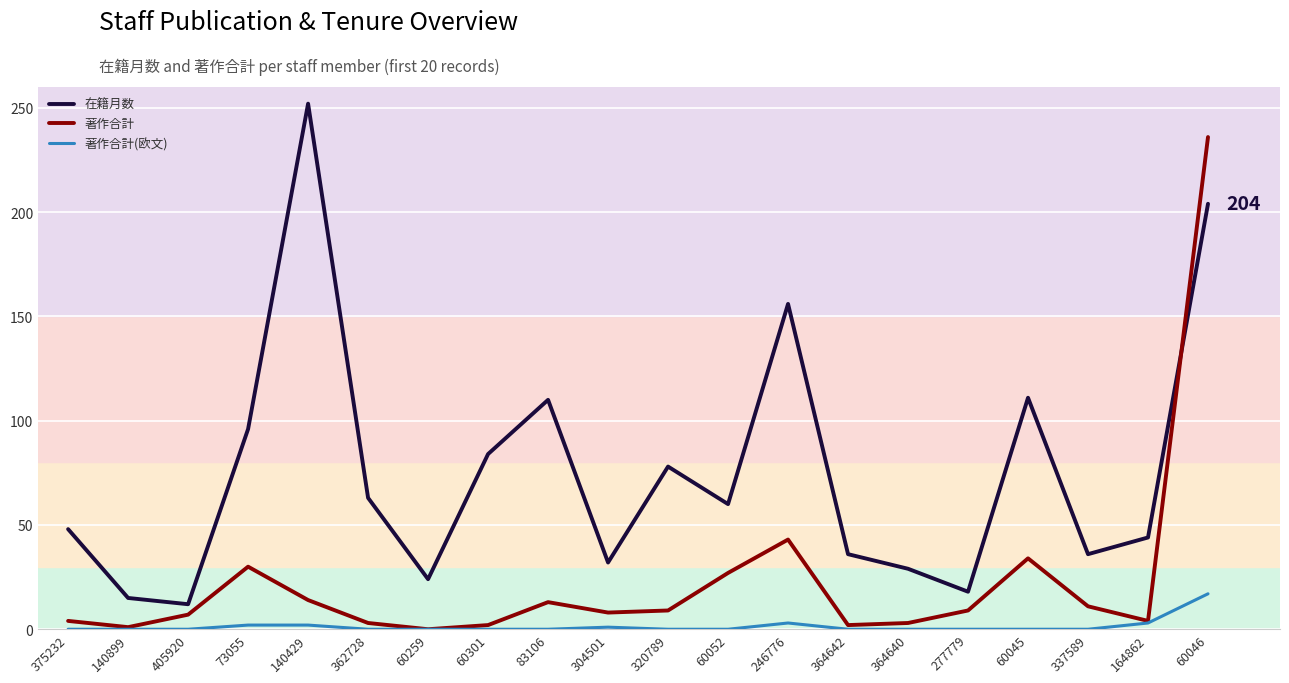

Does the chart have visible grid lines?

Yes